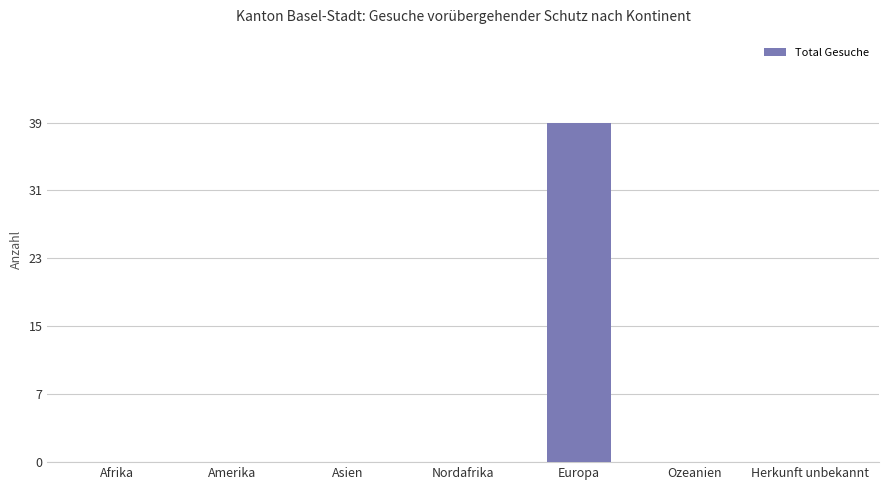

Does the chart contain any negative values?

No